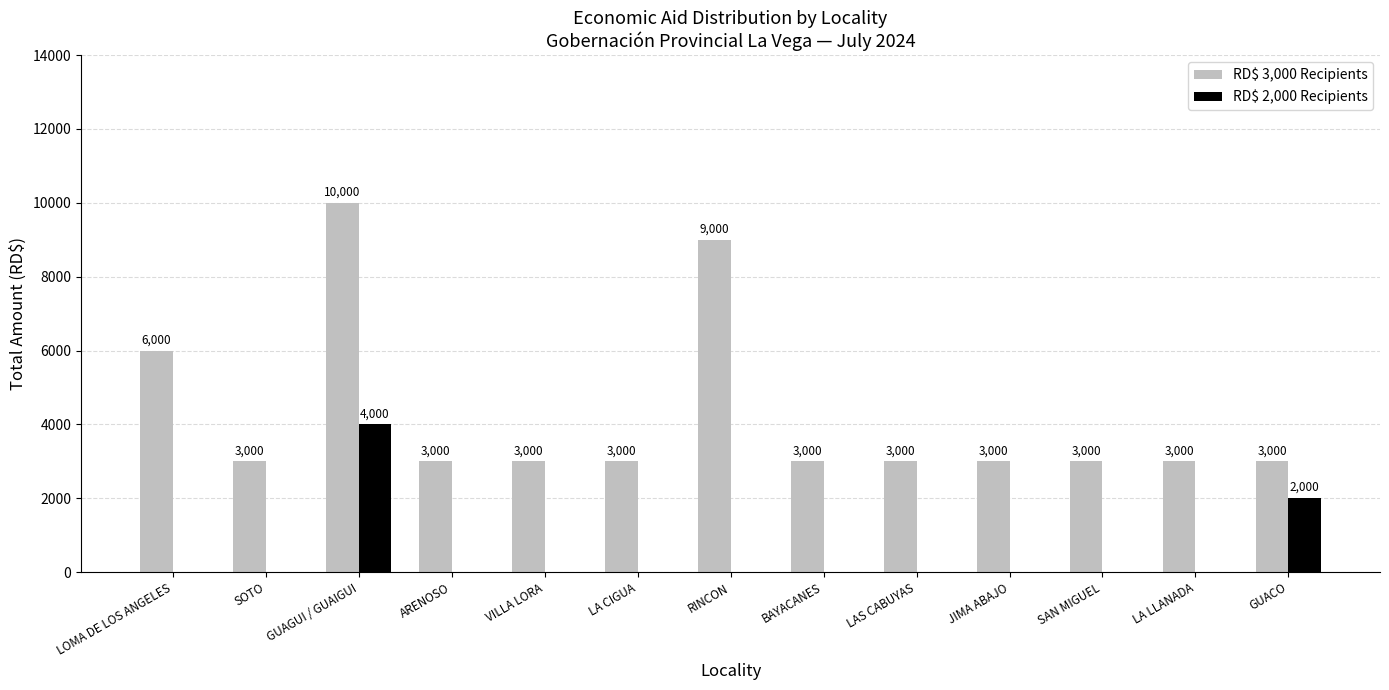

Reading right to left, transcribe all the data shown in this chart.

RD$ 3,000 Recipients: 3000	3000	3000	3000	3000	3000	9000	3000	3000	3000	10000	3000	6000
RD$ 2,000 Recipients: 2000	0	0	0	0	0	0	0	0	0	4000	0	0